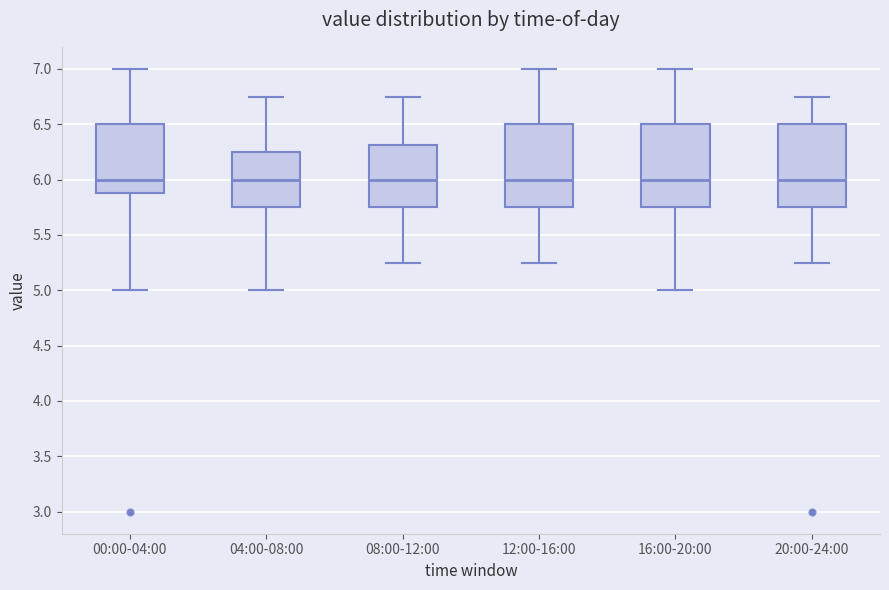

Reading left to right, read every box against the y-axis: the position of its median line, the range the box covers, and the ends of its whiskers. The values are not printed on the chart, so give them approximately, as read against the axis.

00:00-04:00: median 6.00, box 5.90 to 6.50, whiskers 5.00 to 7.00
04:00-08:00: median 6.00, box 5.75 to 6.25, whiskers 5.00 to 6.75
08:00-12:00: median 6.00, box 5.75 to 6.30, whiskers 5.25 to 6.75
12:00-16:00: median 6.00, box 5.75 to 6.50, whiskers 5.25 to 7.00
16:00-20:00: median 6.00, box 5.75 to 6.50, whiskers 5.00 to 7.00
20:00-24:00: median 6.00, box 5.75 to 6.50, whiskers 5.25 to 6.75